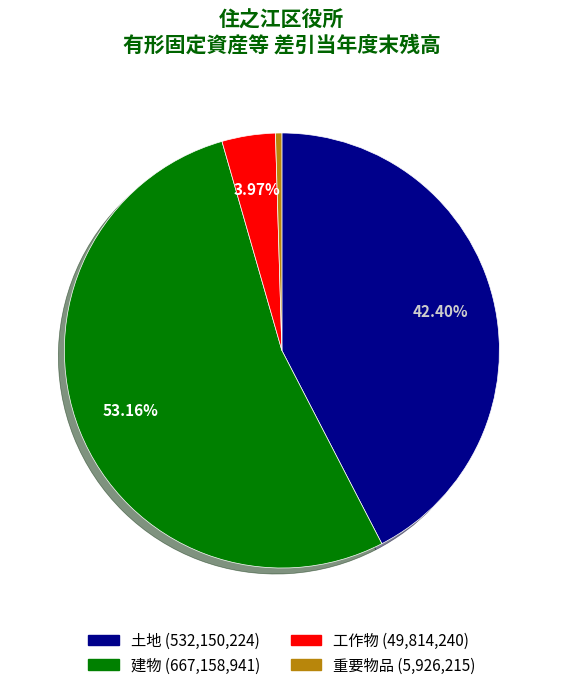

Which slice is the smallest?

重要物品